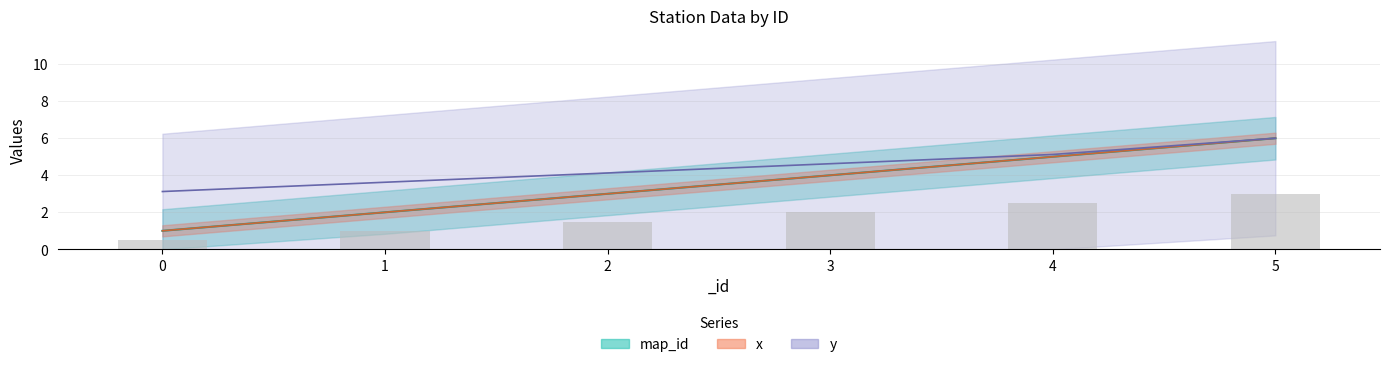

The x series shows 4.1 at 2. True or false?

True